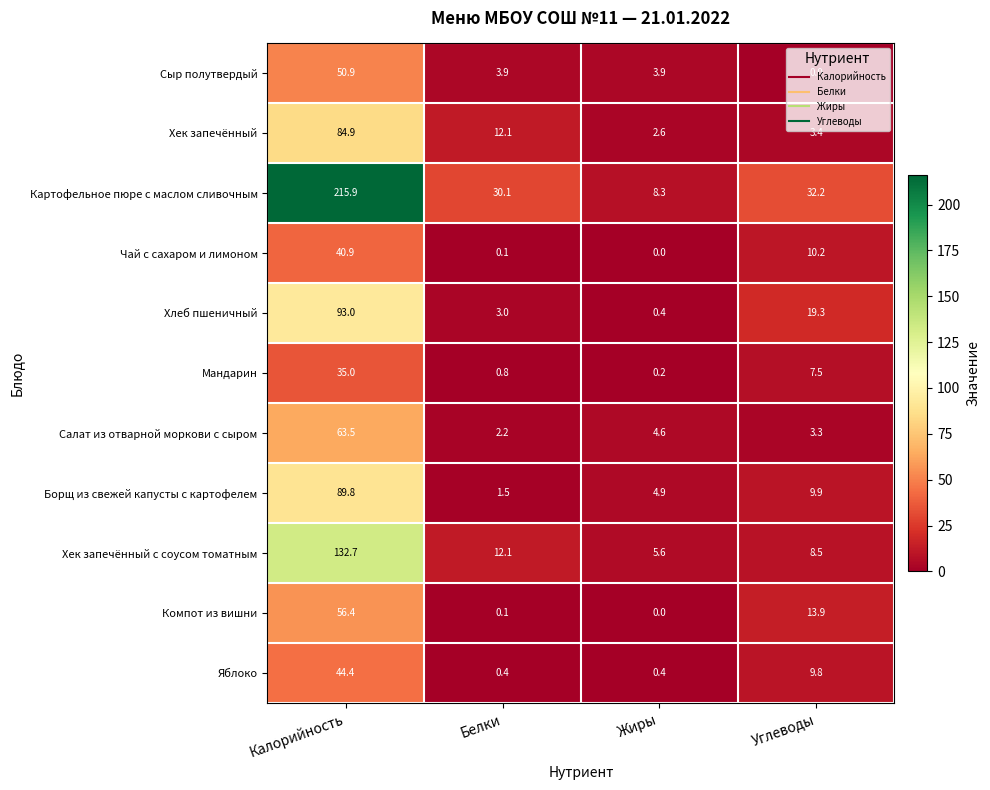

What is the sum of all Хлеб пшеничный values?

115.7